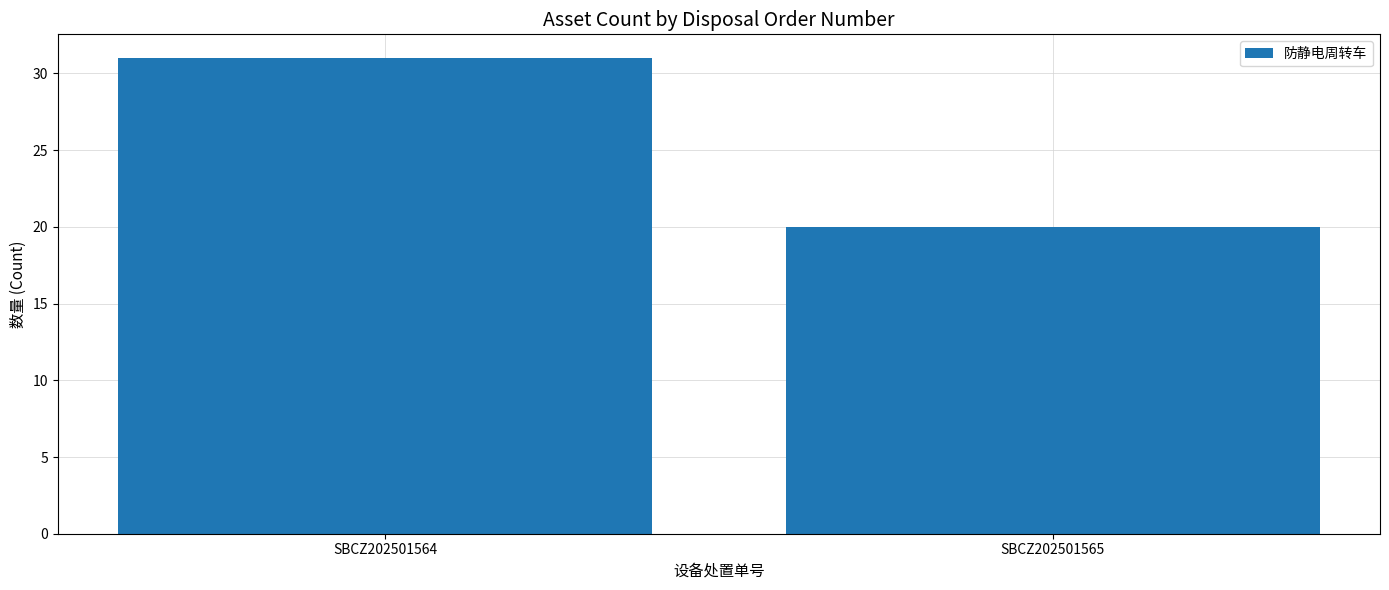

At which category does the chart reach its minimum across all series?

SBCZ202501565